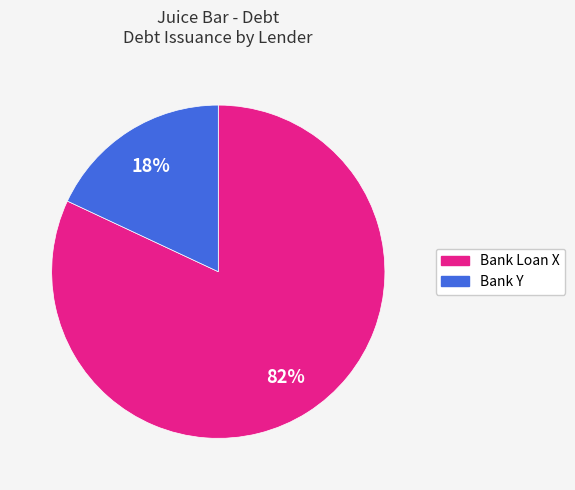

To the nearest percent, what is the difference between the largest and smallest slice percentages?

64%